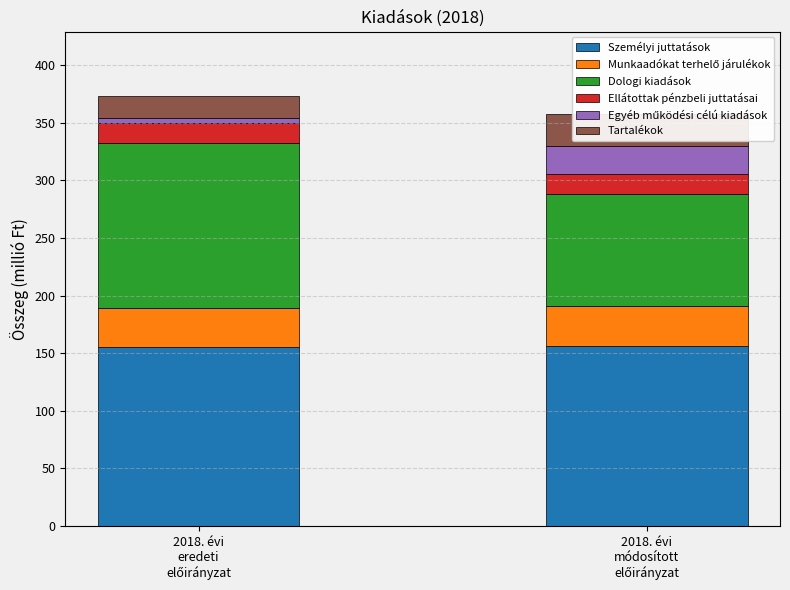

Which has a higher value, 2018. évi
módosított
előirányzat or 2018. évi
eredeti
előirányzat?

2018. évi
módosított
előirányzat